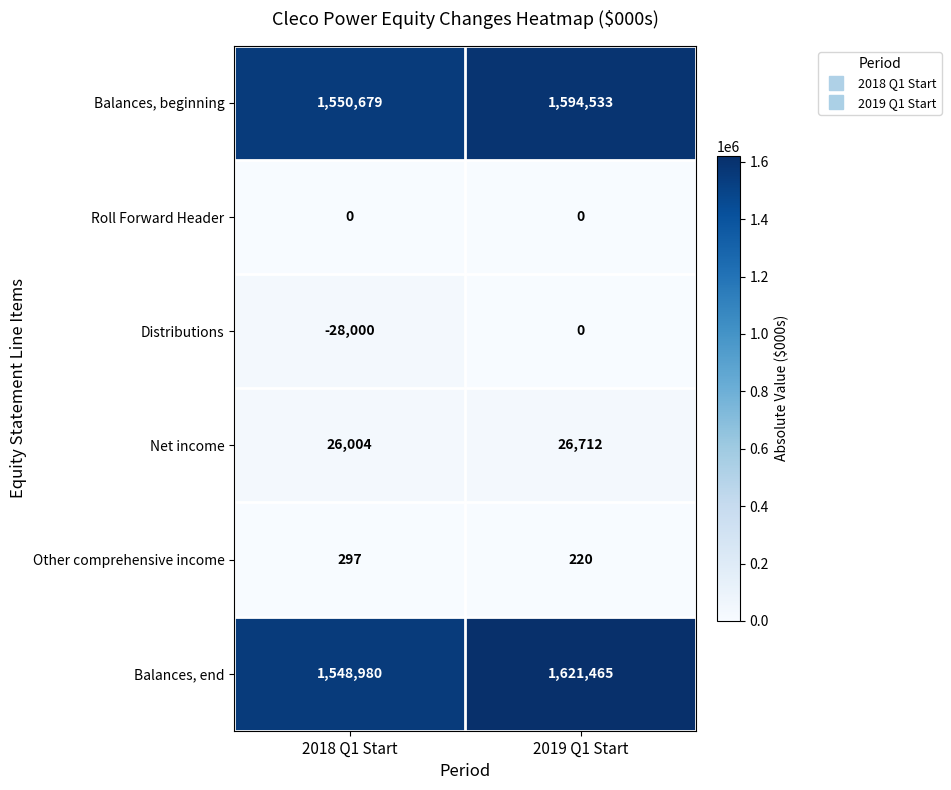

What is the sum of all Other comprehensive income values?

517